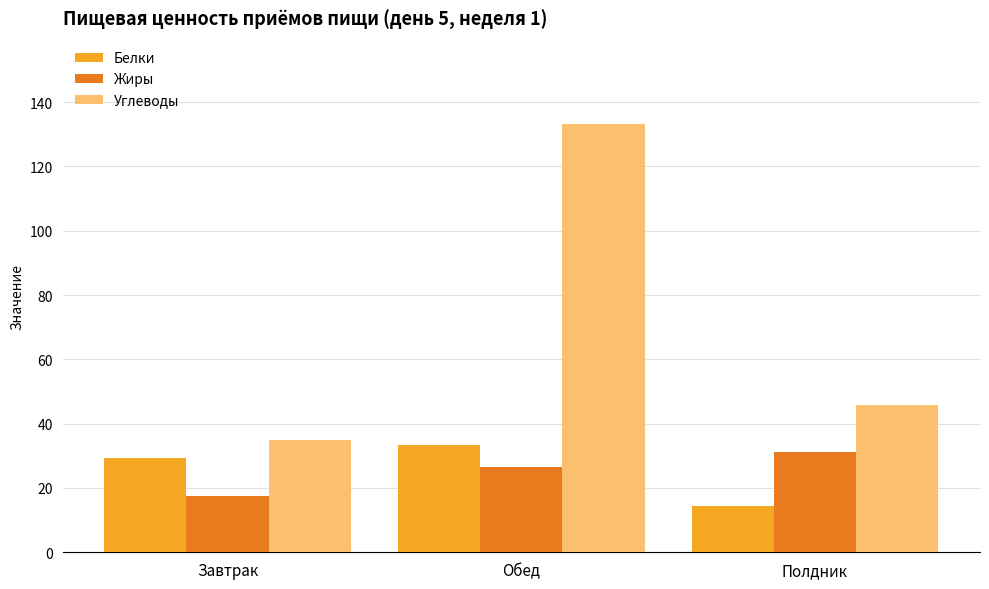

What is the average value of the Углеводы series?

71.3